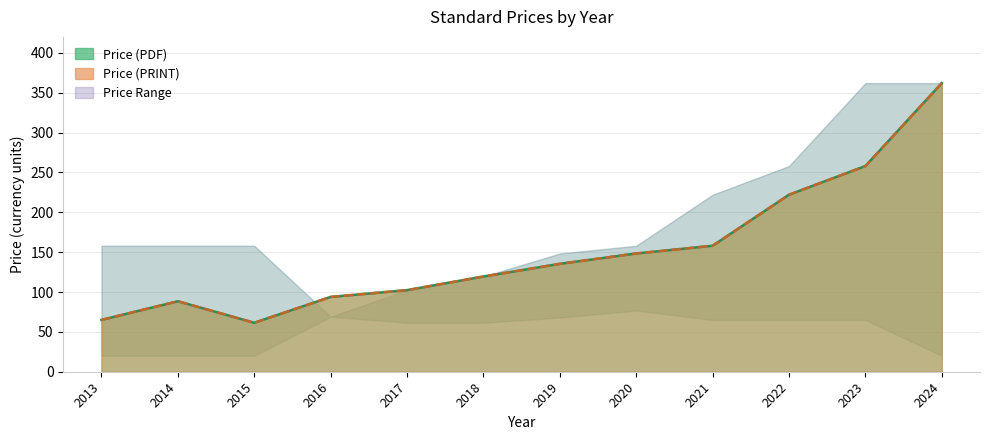

Where is PRINT Lower nearest to the value 48?

2017